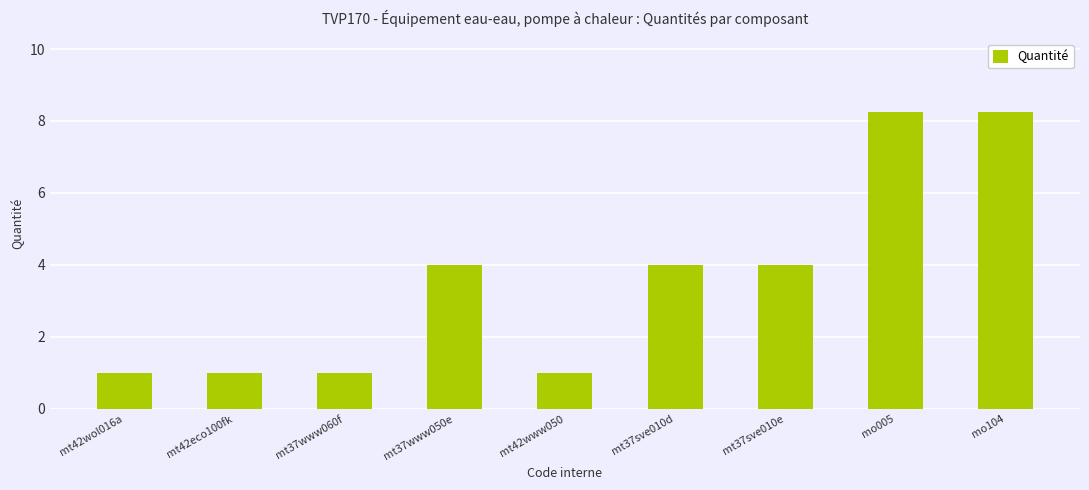

What is the minimum value shown in the chart?

1.0